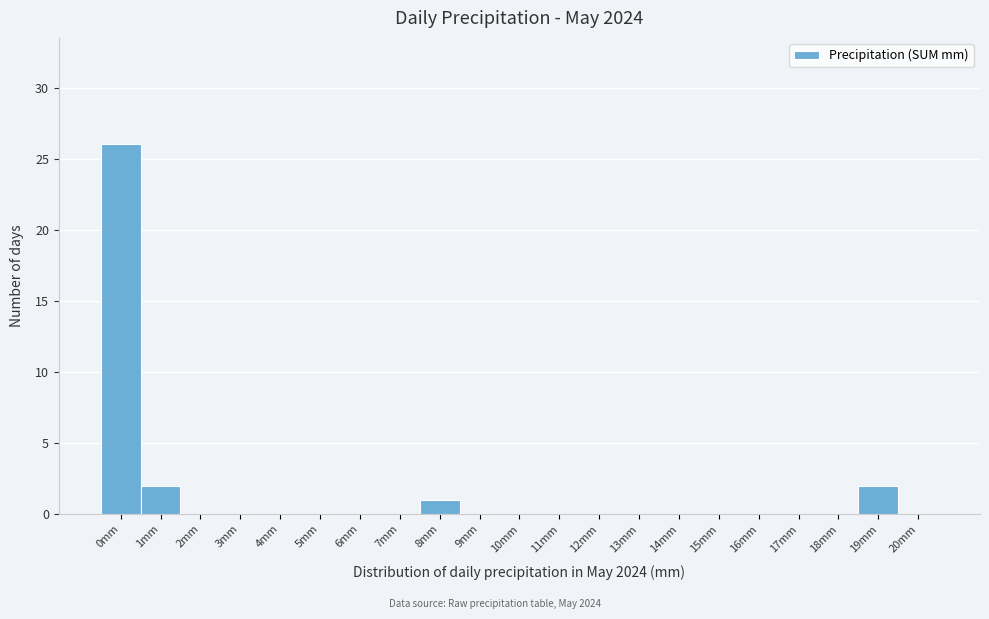

Reading left to right, transcribe all the data shown in this chart.

0mm=26	1mm=2	2mm=0	3mm=0	4mm=0	5mm=0	6mm=0	7mm=0	8mm=1	9mm=0	10mm=0	11mm=0	12mm=0	13mm=0	14mm=0	15mm=0	16mm=0	17mm=0	18mm=0	19mm=2	20mm=0